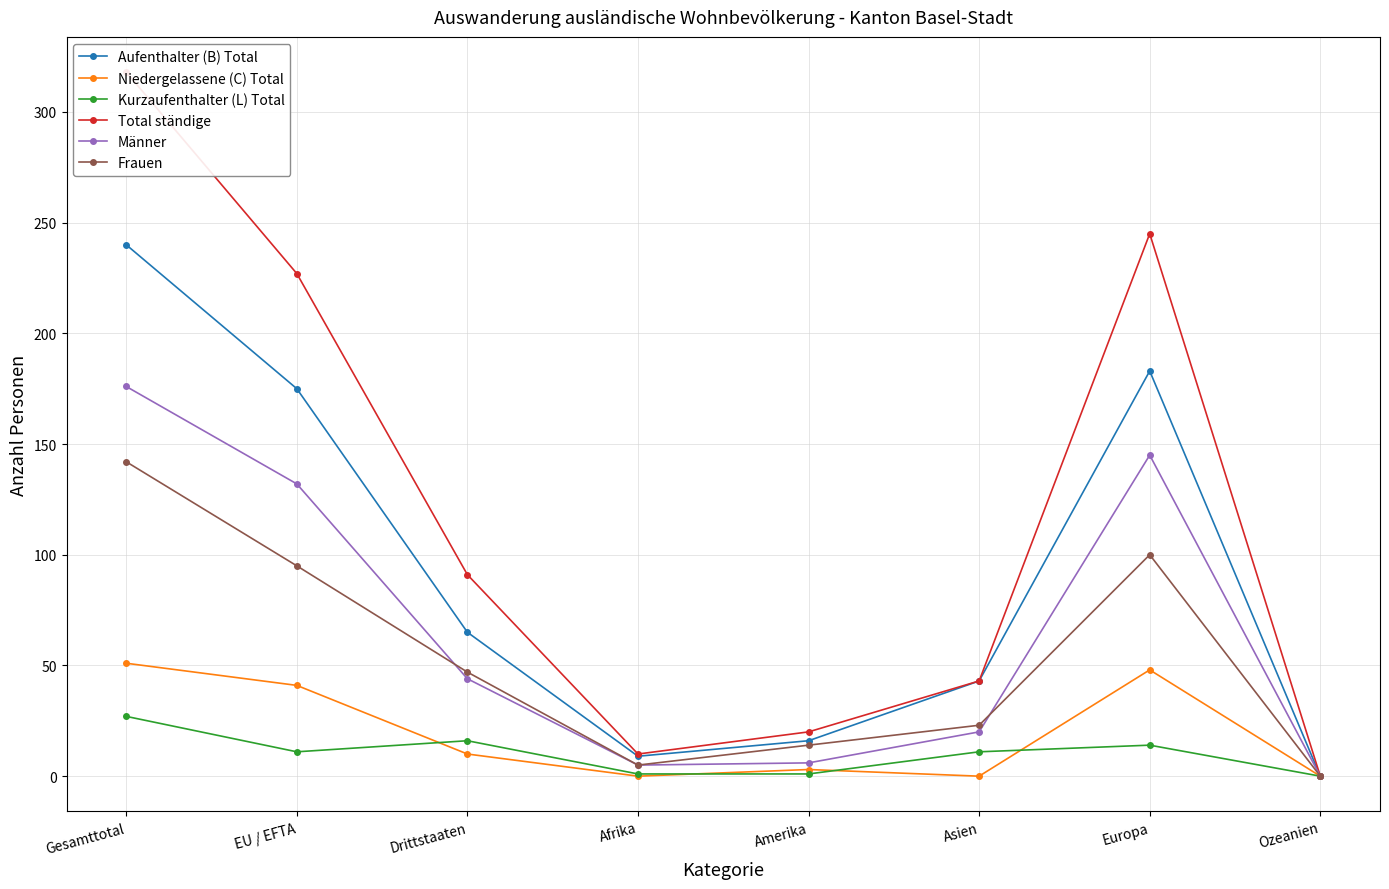

True or false: Männer and Niedergelassene (C) Total cross at least once.

False